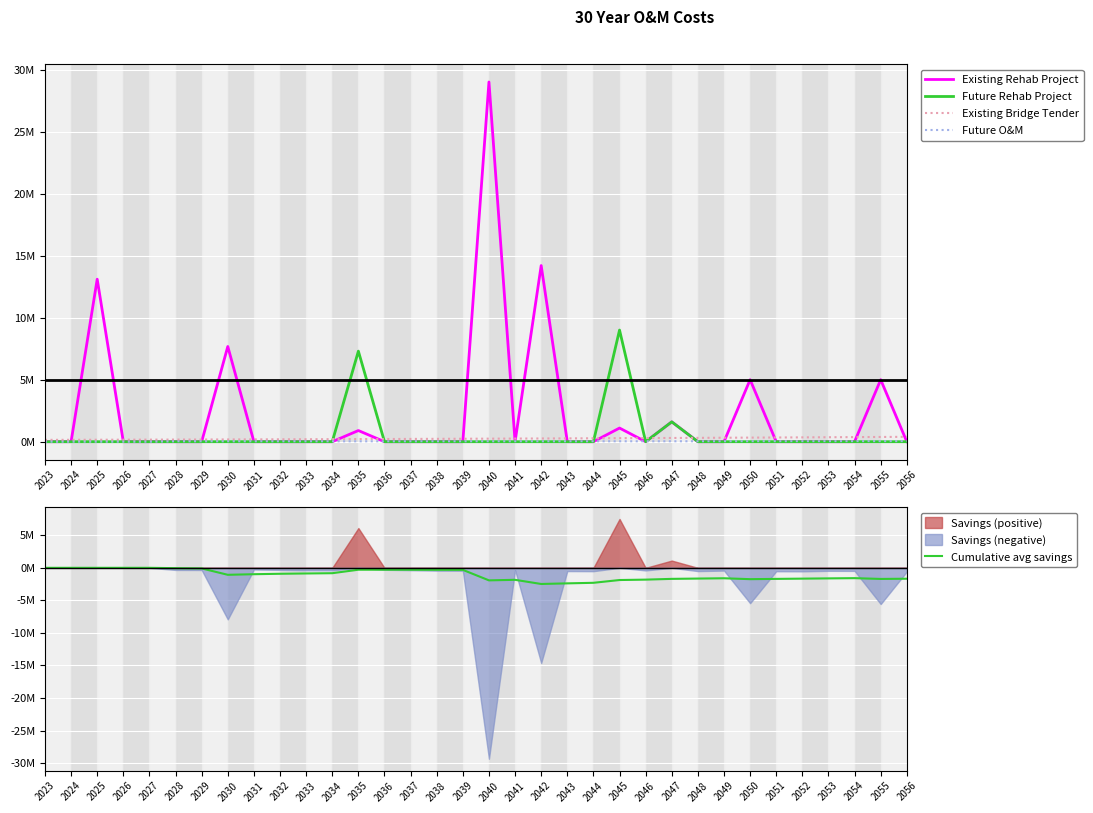

Which series changed the most between 2034 and 2044?

Cumulative avg savings